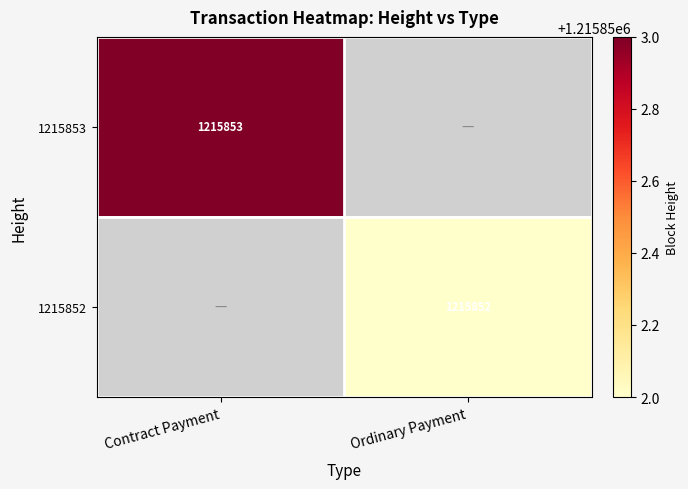

What is the total value across all series at 1215852?

1215852